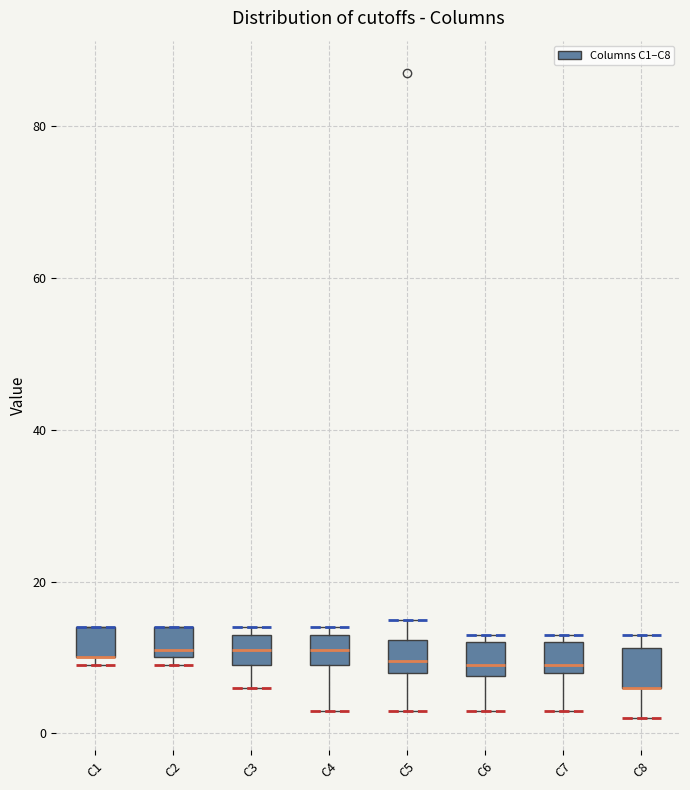

Reading left to right, read every box against the y-axis: the position of its median line, the range the box covers, and the ends of its whiskers. The values are not printed on the chart, so give them approximately, as read against the axis.

C1: median 10 (drawn on the box's lower edge), box 10 to 14, whiskers 10 (just below the box's lower edge) to 14
C2: median 12, box 10 to 14, whiskers 10 (just below the box's lower edge) to 14
C3: median 12, box 10 to 14, whiskers 6 to 14 (just above the box's upper edge)
C4: median 12, box 10 to 14, whiskers 4 to 14 (just above the box's upper edge)
C5: median 10, box 8 to 12, whiskers 4 to 16
C6: median 10, box 8 to 12, whiskers 4 to 14
C7: median 10, box 8 to 12, whiskers 4 to 14
C8: median 6 (drawn on the box's lower edge), box 6 to 12, whiskers 2 to 14